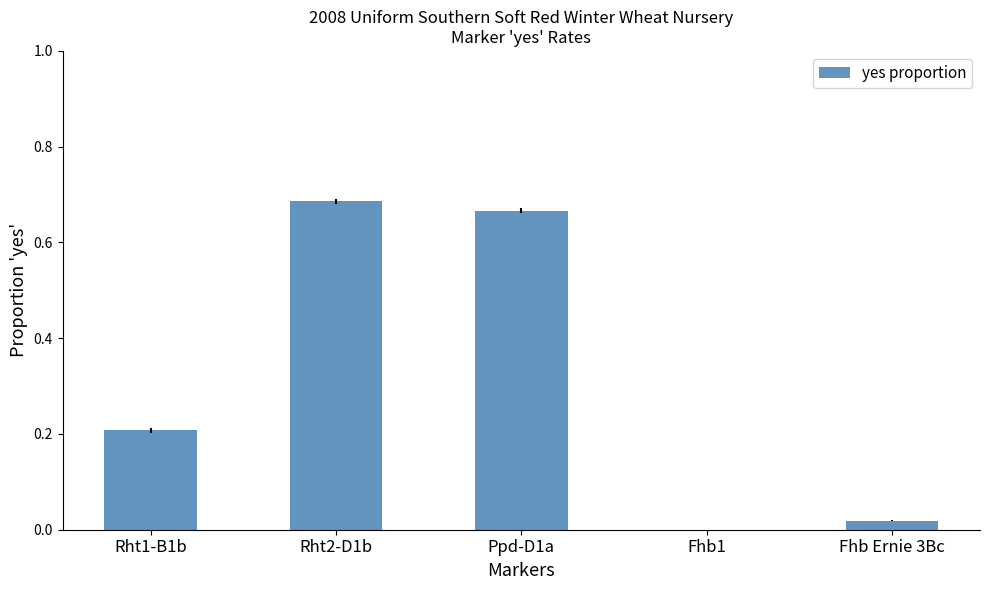

Is it true that the value at Fhb Ernie 3Bc is 0.0?

True